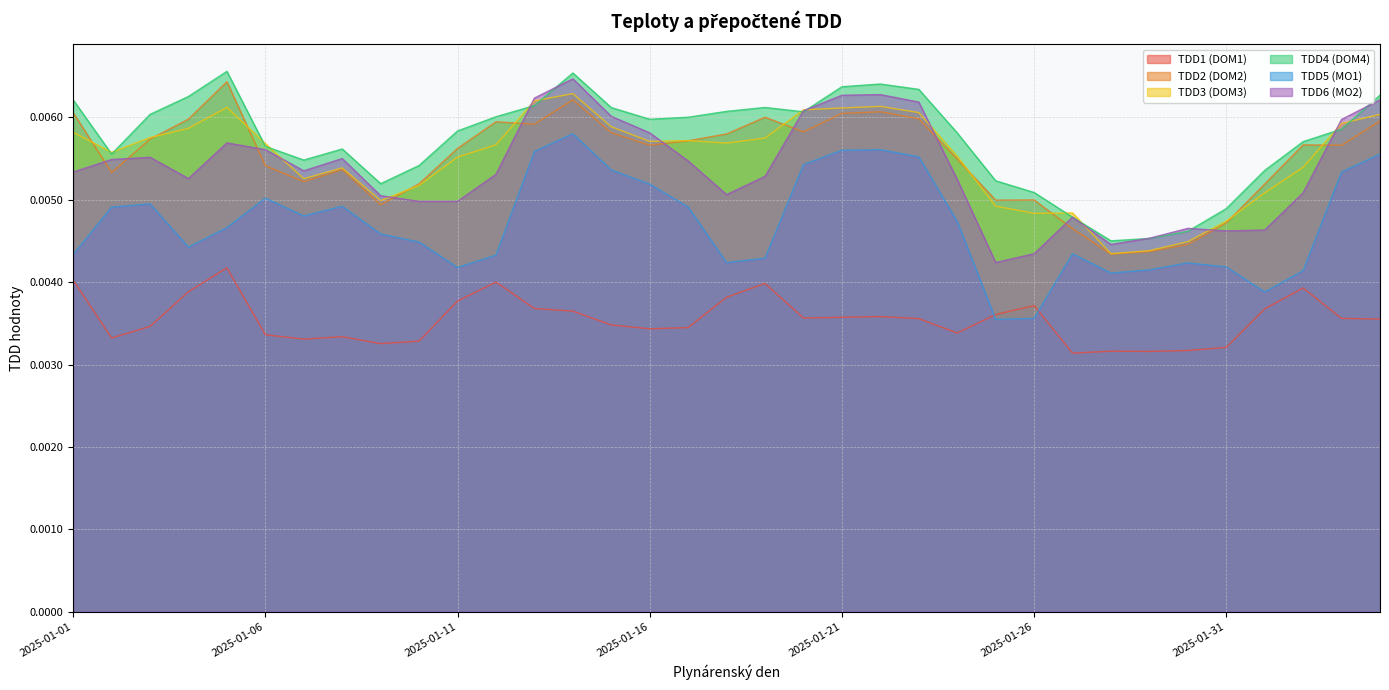

After their last crossing, which series has the higher values: TDD6 (MO2) or TDD4 (DOM4)?

TDD4 (DOM4)